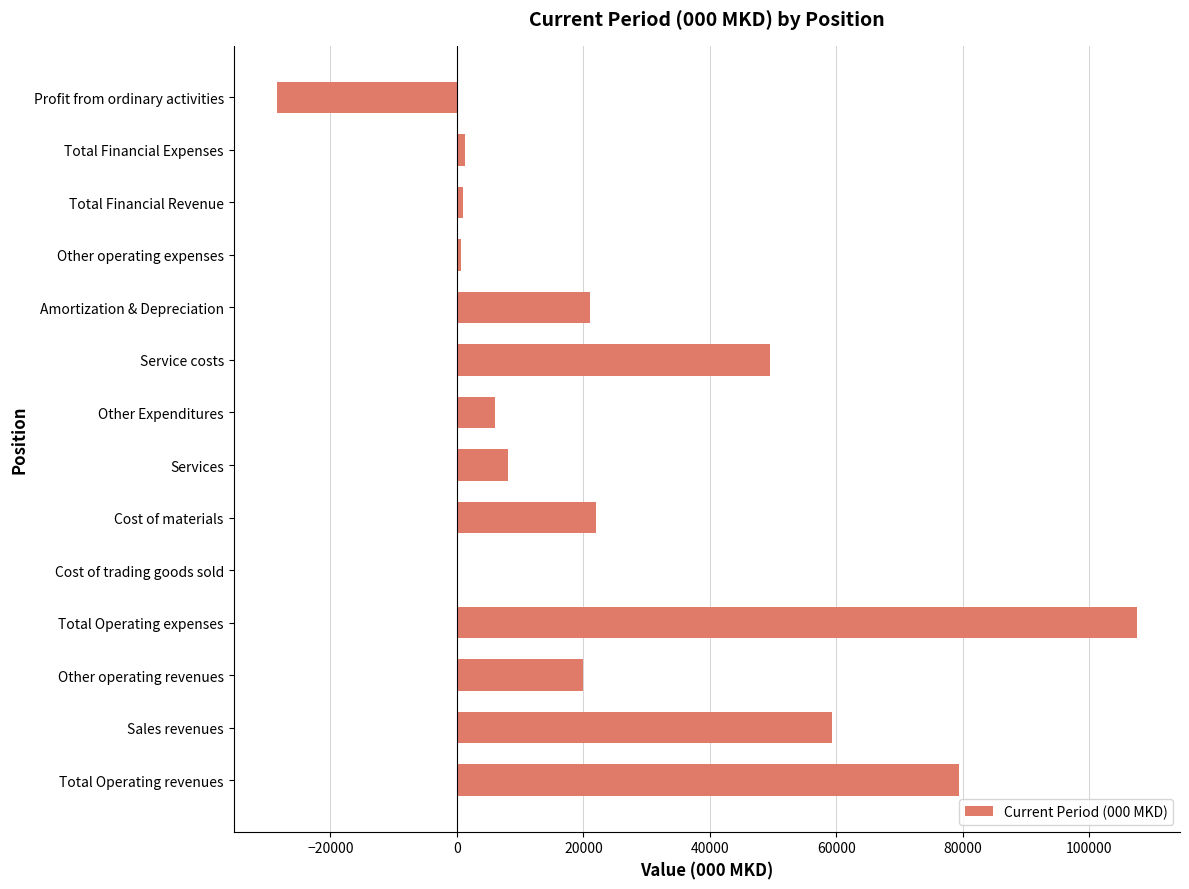

Which has a higher value, Services or Total Operating expenses?

Total Operating expenses